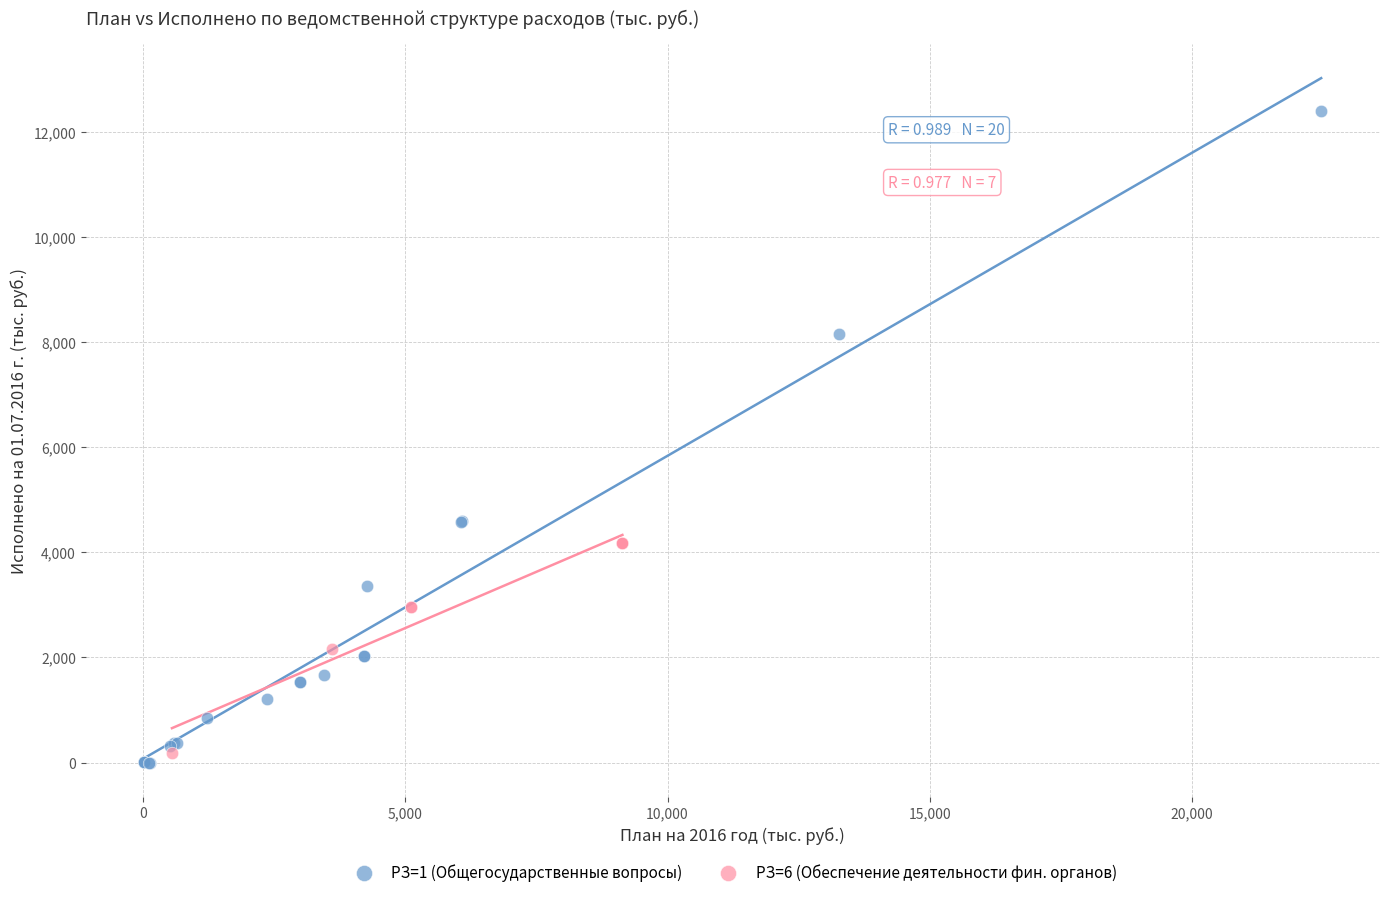

Which series has the largest Y range (max minus min)?

РЗ=1 (Общегосударственные вопросы)